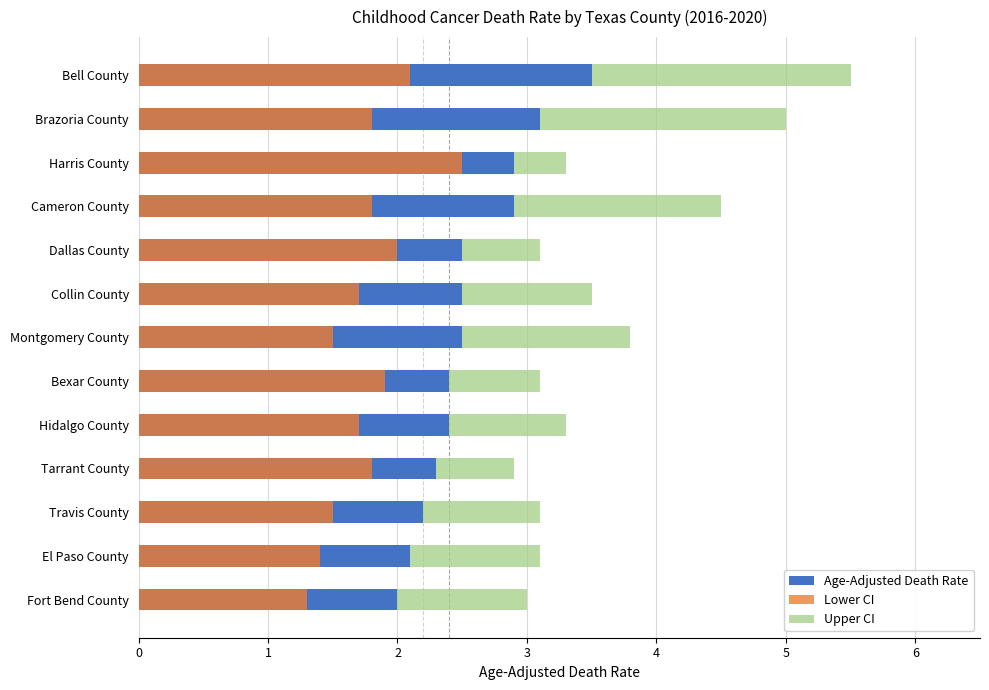

What position from the right is Bexar County?

8